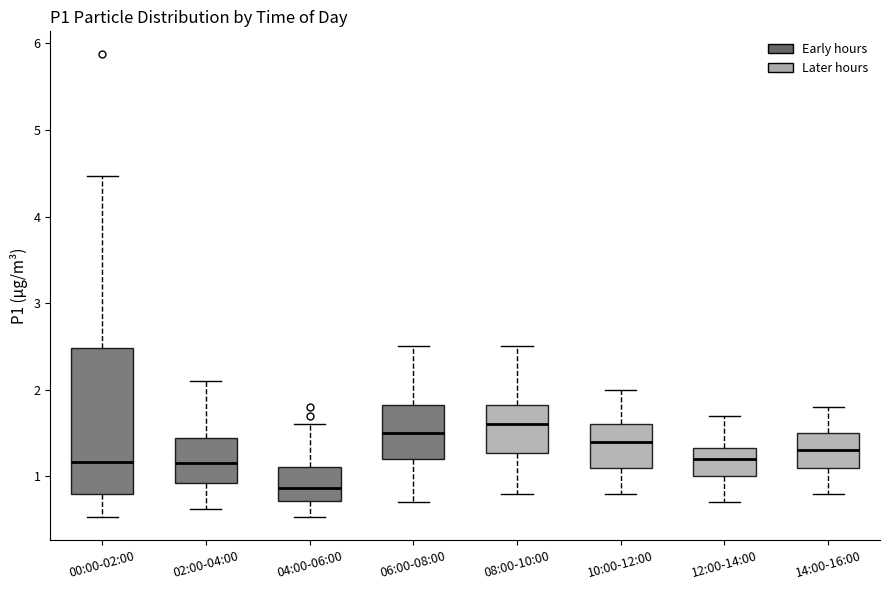

Reading left to right, read every box against the y-axis: the position of its median line, the range the box covers, and the ends of its whiskers. The values are not printed on the chart, so give them approximately, as read against the axis.

00:00-02:00: median 1.2, box 0.8 to 2.5, whiskers 0.5 to 4.5
02:00-04:00: median 1.2, box 0.9 to 1.4, whiskers 0.6 to 2.1
04:00-06:00: median 0.9, box 0.7 to 1.1, whiskers 0.5 to 1.6
06:00-08:00: median 1.5, box 1.2 to 1.8, whiskers 0.7 to 2.5
08:00-10:00: median 1.6, box 1.3 to 1.8, whiskers 0.8 to 2.5
10:00-12:00: median 1.4, box 1.1 to 1.6, whiskers 0.8 to 2.0
12:00-14:00: median 1.2, box 1.0 to 1.3, whiskers 0.7 to 1.7
14:00-16:00: median 1.3, box 1.1 to 1.5, whiskers 0.8 to 1.8